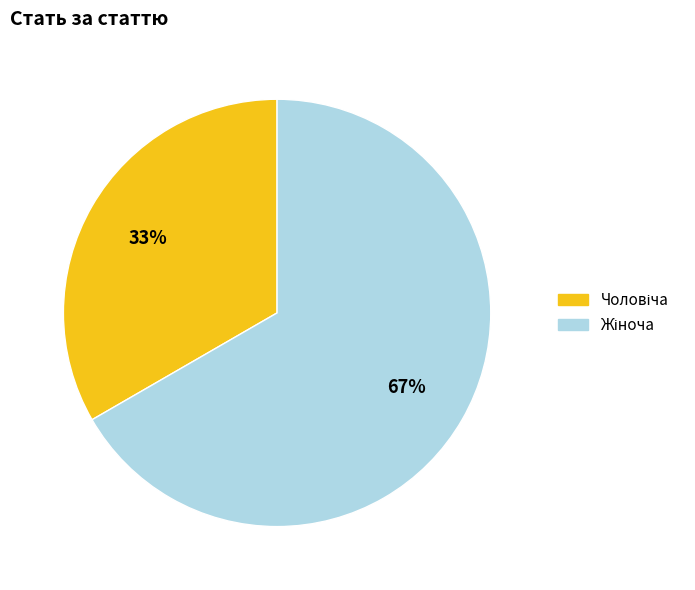

To the nearest percent, what is the average slice percentage?

50%